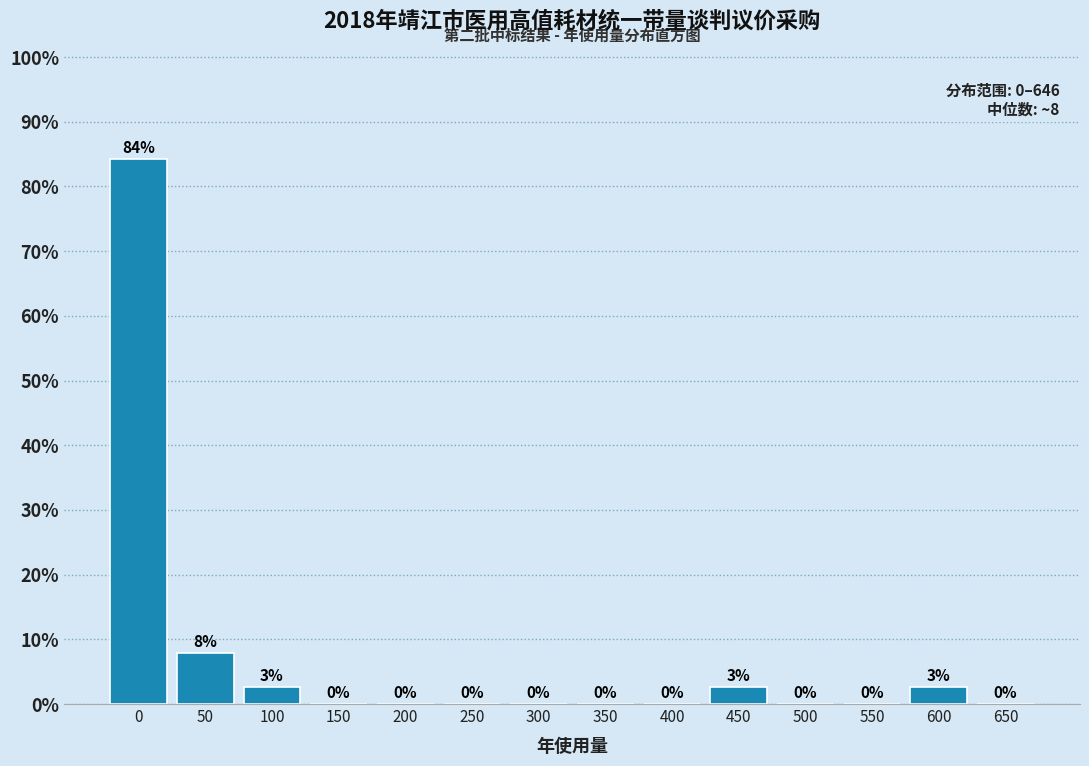

True or false: the data shows 41.4 at 550.

False